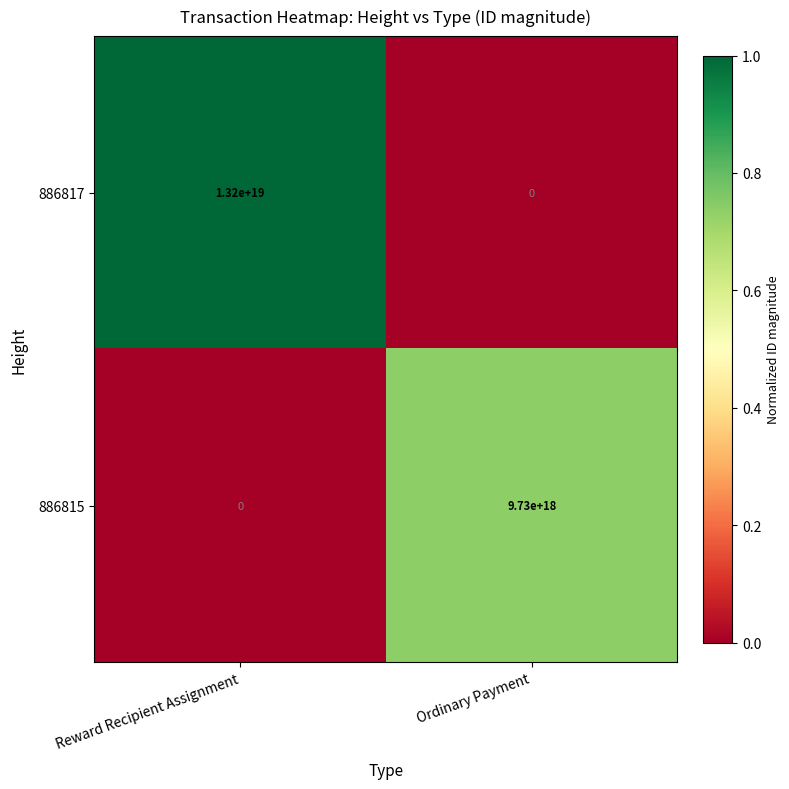

List the series in order of their peak value, lowest first.

886815, 886817